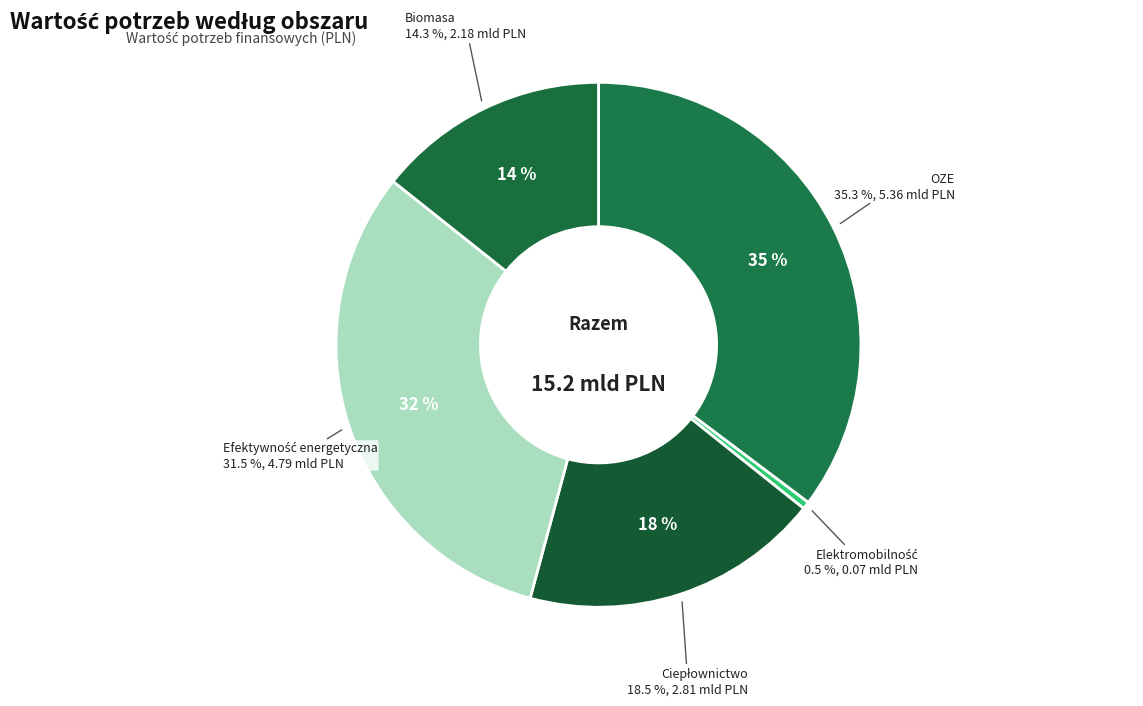

To the nearest percent, what percentage of the pie is Efektywność energetyczna?

32%